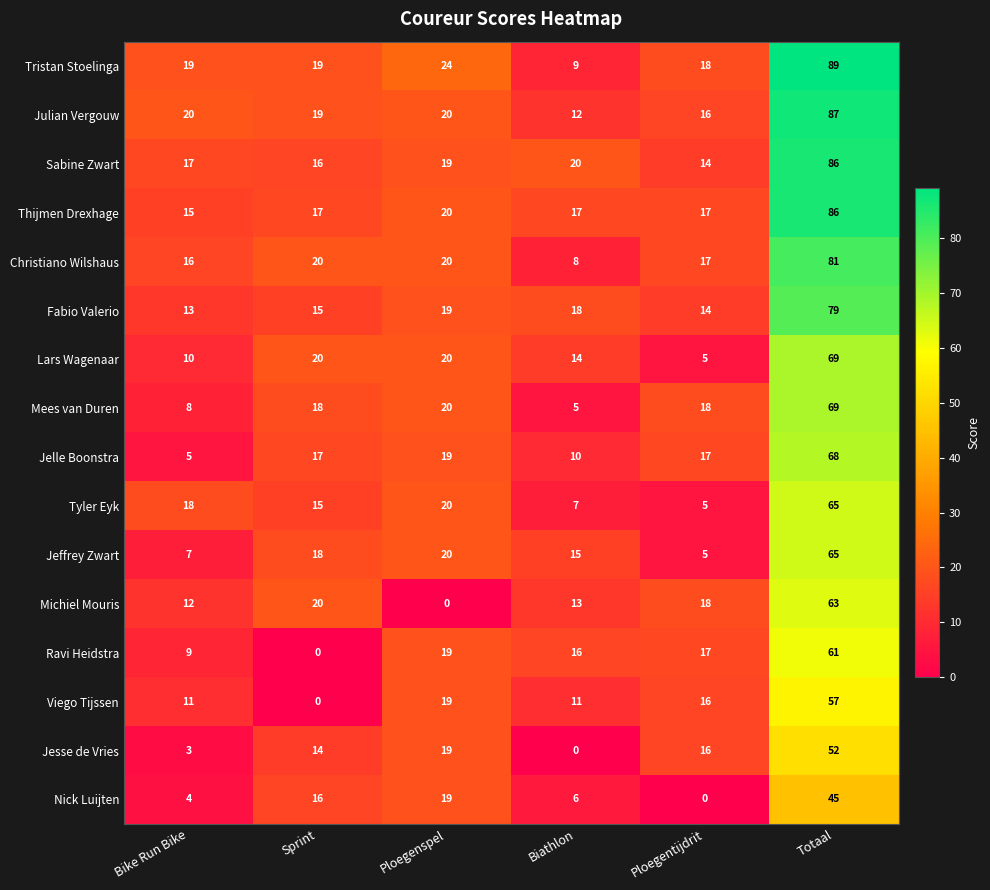

Which series has the widest spread of values?

Tristan Stoelinga